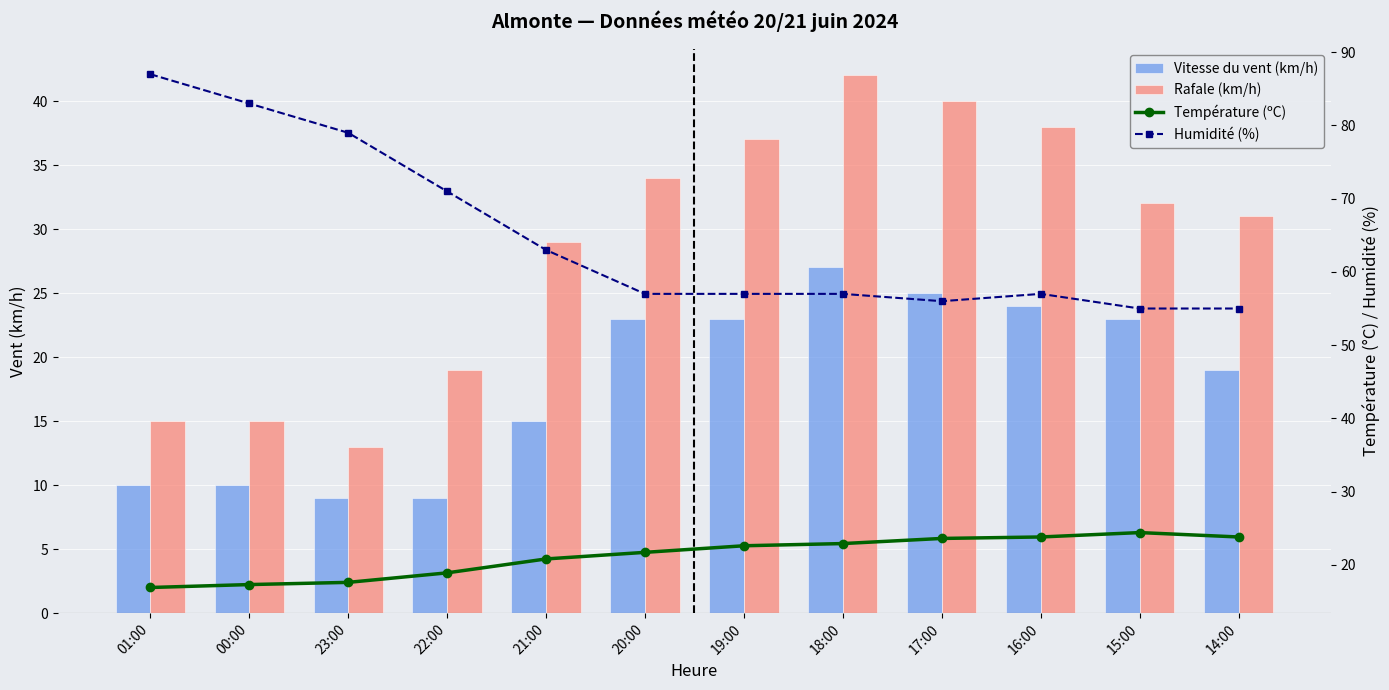

What is the maximum value for Rafale (km/h)?

42.0